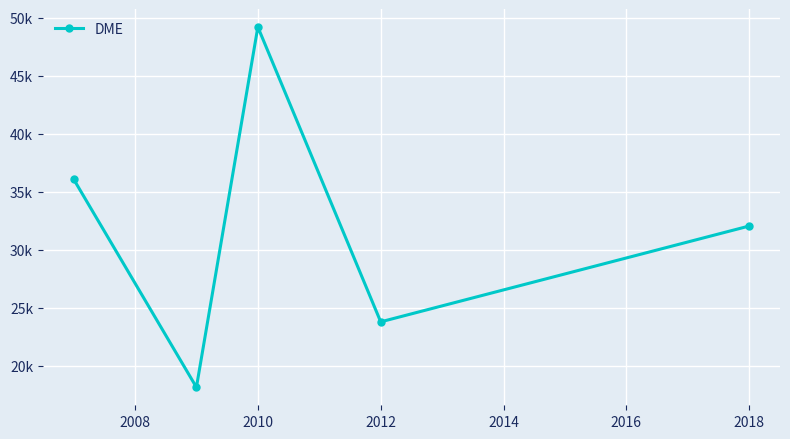

What is the greatest value displayed?

49219.0